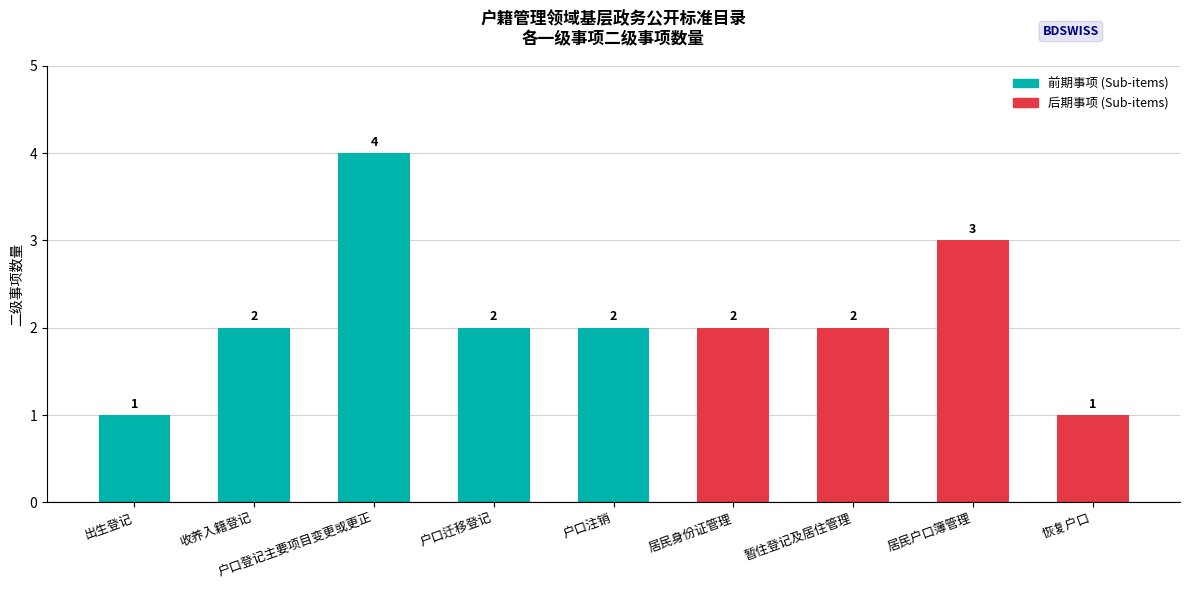

Reading left to right, list all the values displayed in this chart.

1	2	4	2	2	2	2	3	1